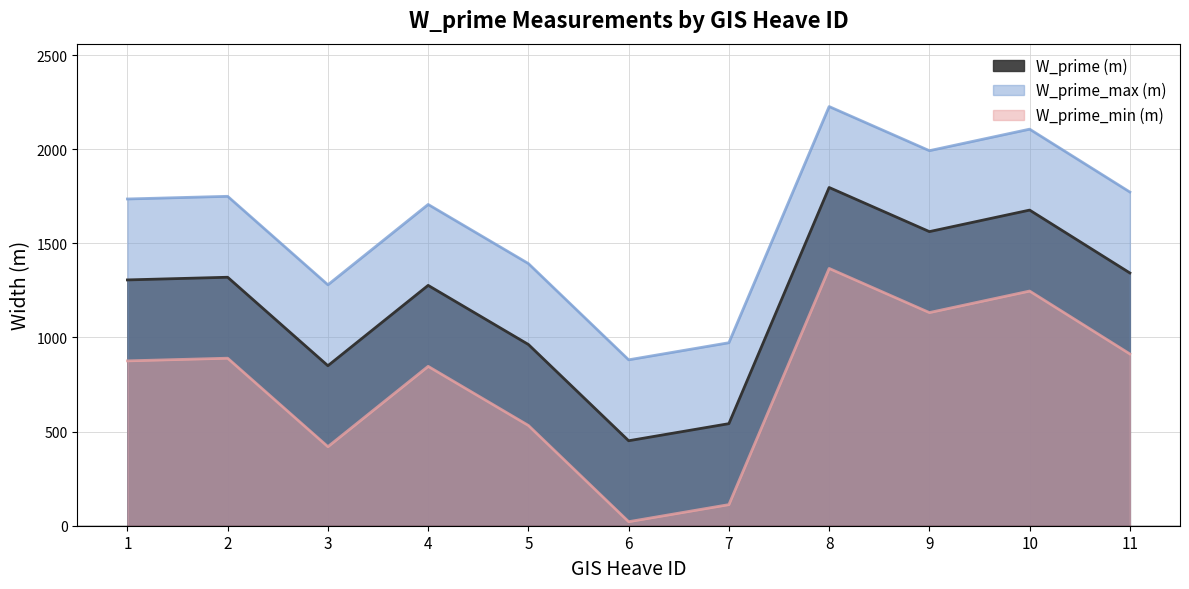

Which has a higher value, 5 or 2?

2